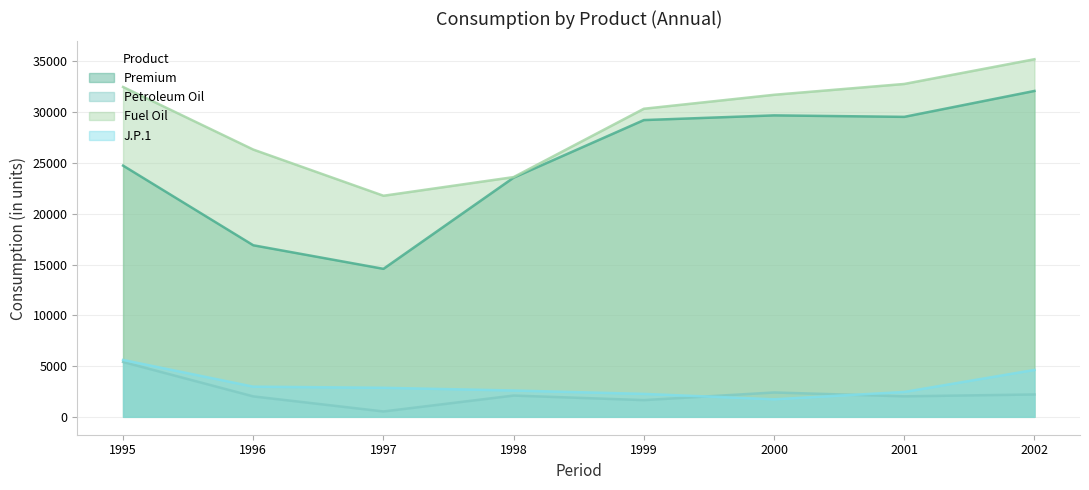

The Petroleum Oil series shows 2096 at 1998. True or false?

True